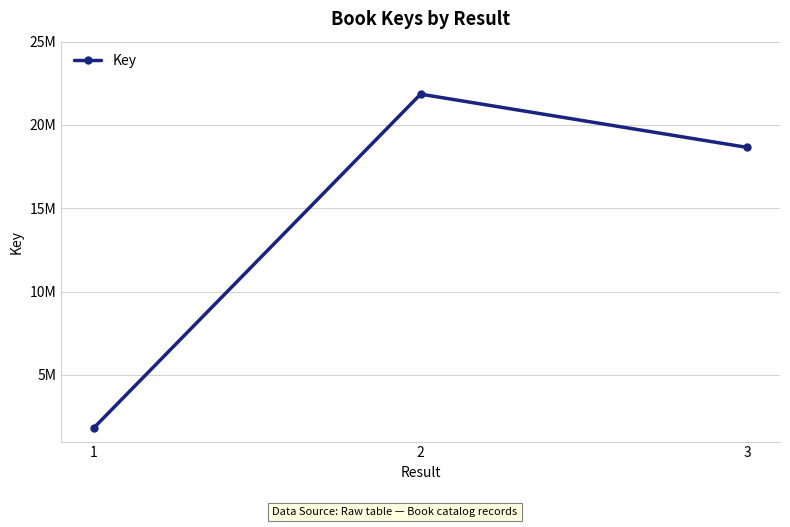

What is the change in value from 1 to 2?

+20026859